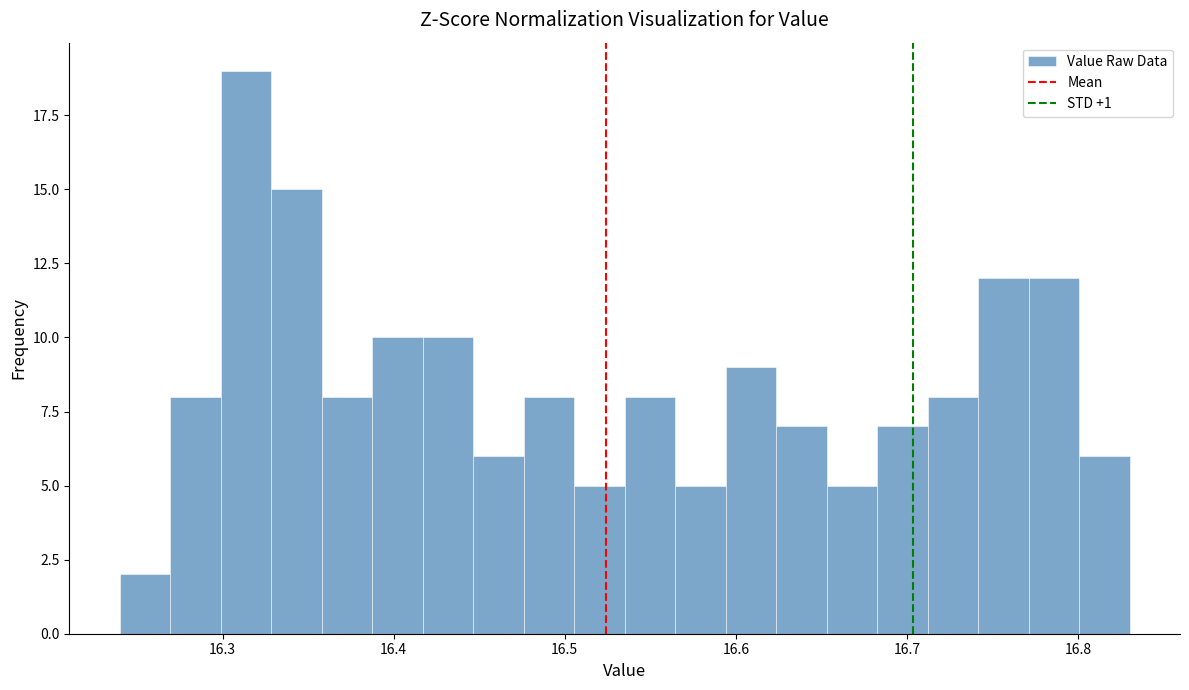

Around what value on the x-axis is the tallest bar? Give the approximate position of its centre, as read against the axis.

16.31